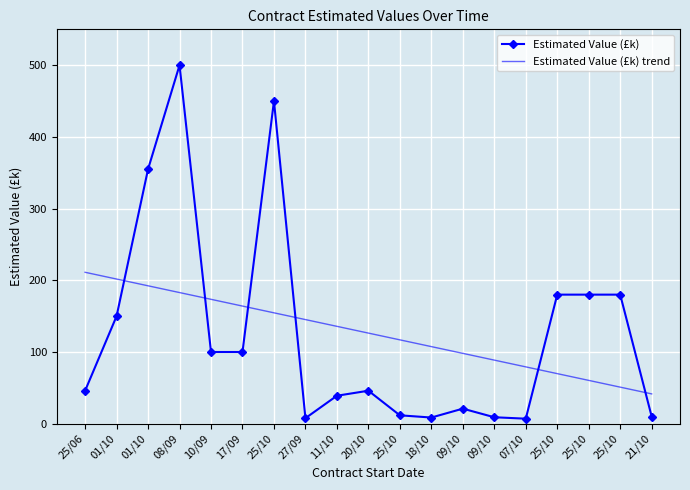

At which label does Estimated Value (£k) trend reach its peak?

25/06